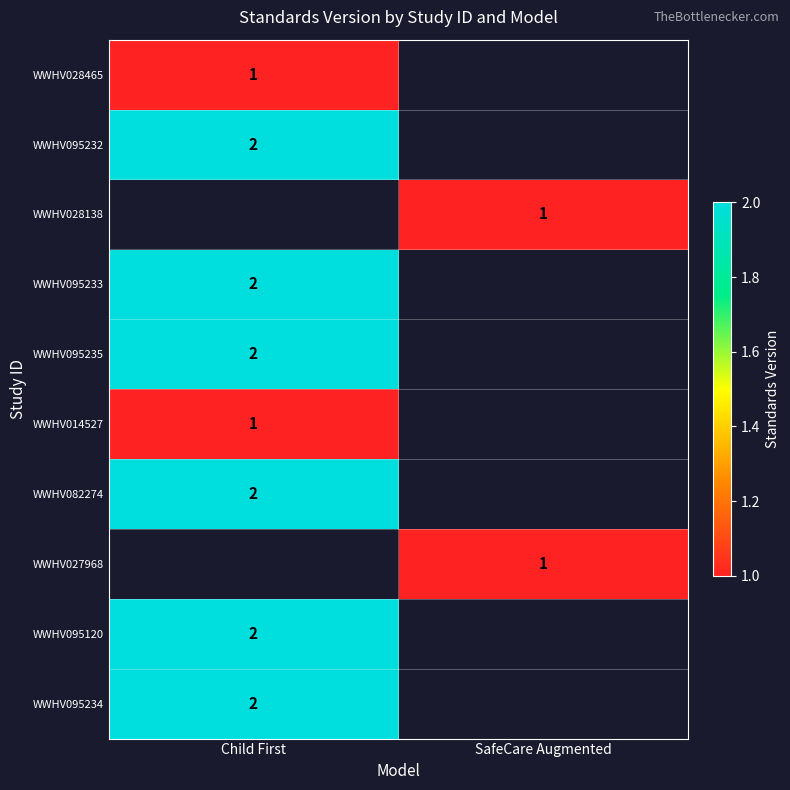

The value of WWHV027968 at SafeCare Augmented is 1. True or false?

True